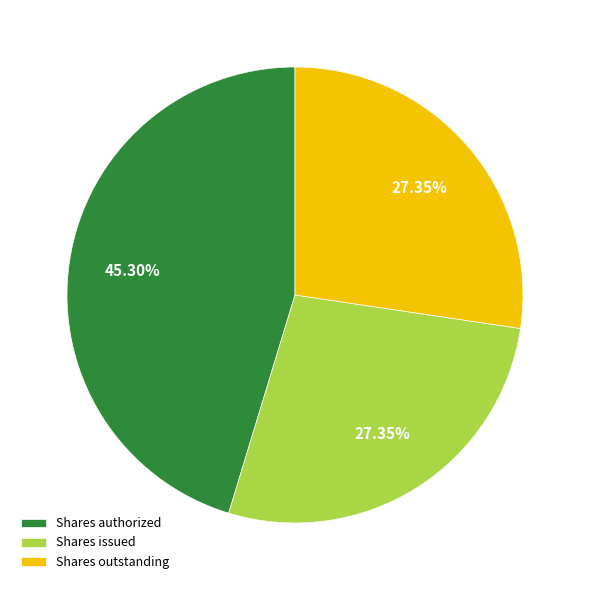

How many slices are in this pie chart?

3